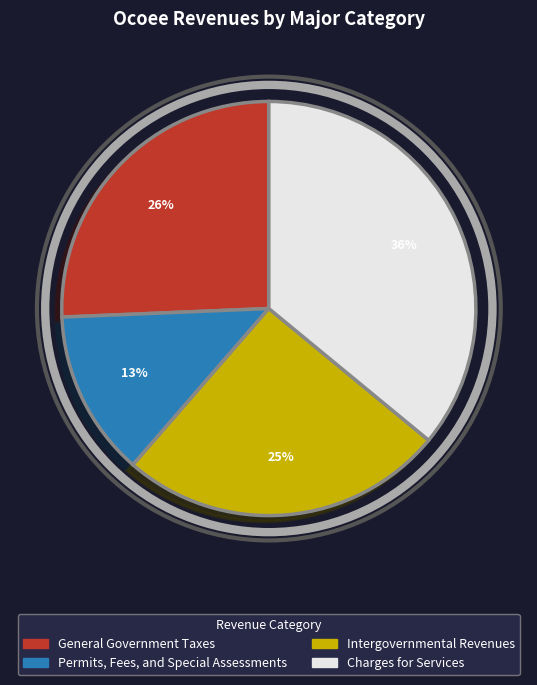

Do Charges for Services and Intergovernmental Revenues together represent more than half of the pie?

Yes